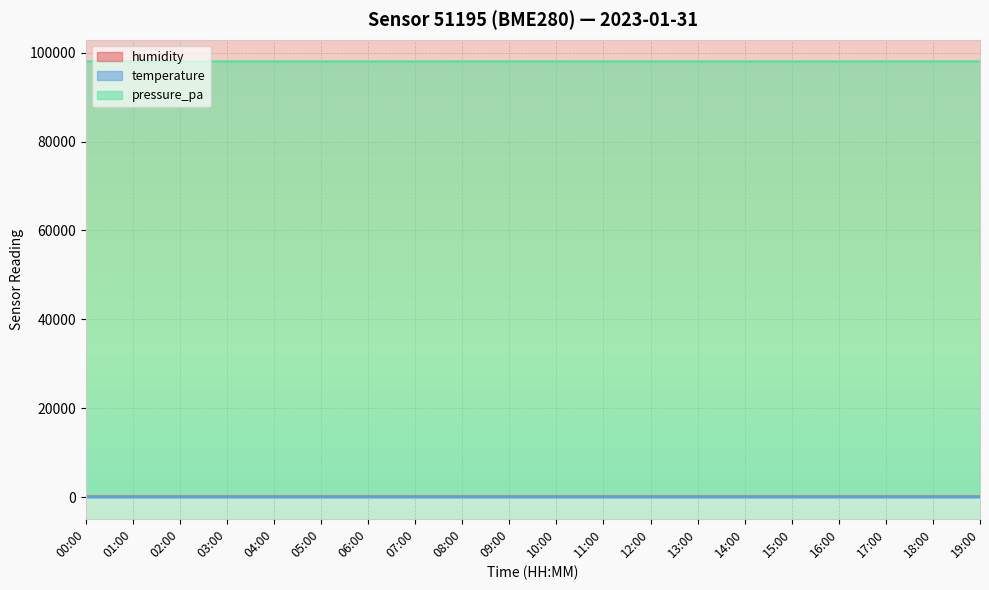

Rank the series by their maximum value, from highest to lowest.

pressure_pa, humidity, temperature